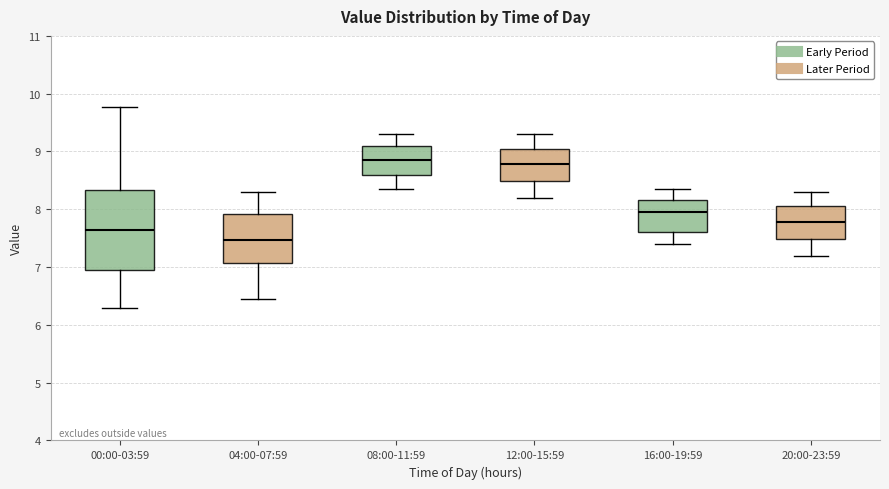

Reading left to right, transcribe this box plot: for each box, give where its median line is, the range the box spans, and where its two whiskers end, as read against the y-axis. The values are not printed on the chart, so give them approximately, as read against the axis.

00:00-03:59: median 7.7, box 6.9 to 8.3, whiskers 6.3 to 9.8
04:00-07:59: median 7.5, box 7.1 to 7.9, whiskers 6.5 to 8.3
08:00-11:59: median 8.9, box 8.6 to 9.1, whiskers 8.4 to 9.3
12:00-15:59: median 8.8, box 8.5 to 9.1, whiskers 8.2 to 9.3
16:00-19:59: median 8.0, box 7.6 to 8.2, whiskers 7.4 to 8.4
20:00-23:59: median 7.8, box 7.5 to 8.1, whiskers 7.2 to 8.3